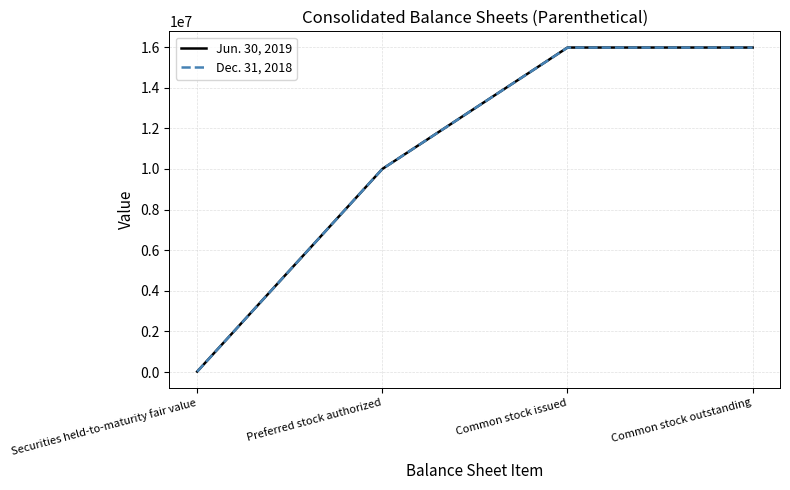

The value of Jun. 30, 2019 at Preferred stock authorized is 17903652. True or false?

False